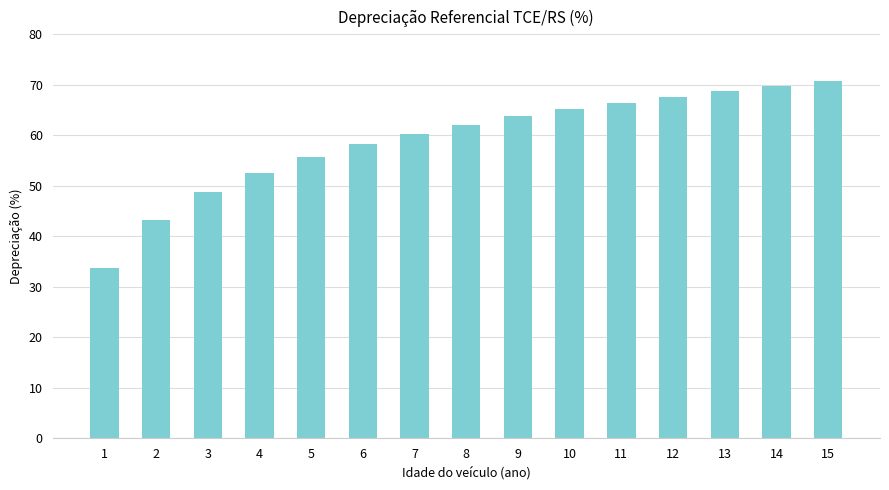

What is the smallest value displayed?

33.6